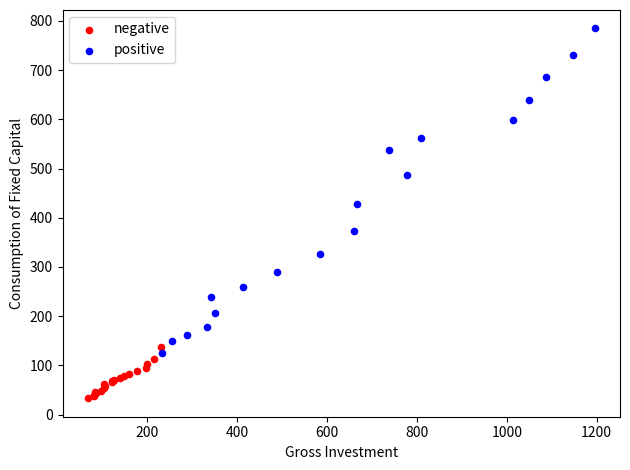

Which series reaches the maximum Y coordinate?

positive